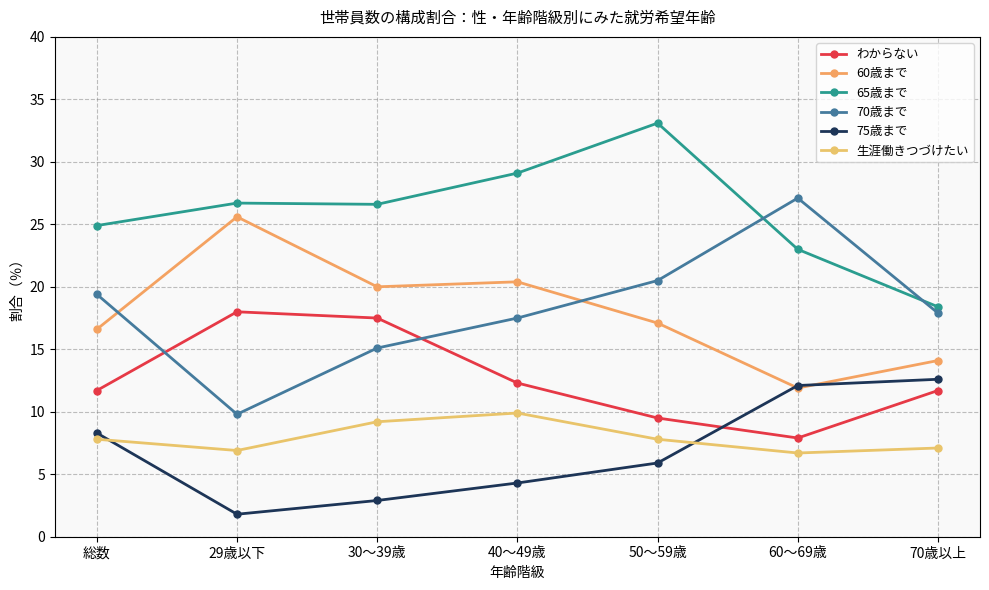

Rank the series at 50～59歳 from highest to lowest value.

65歳まで, 70歳まで, 60歳まで, わからない, 生涯働きつづけたい, 75歳まで